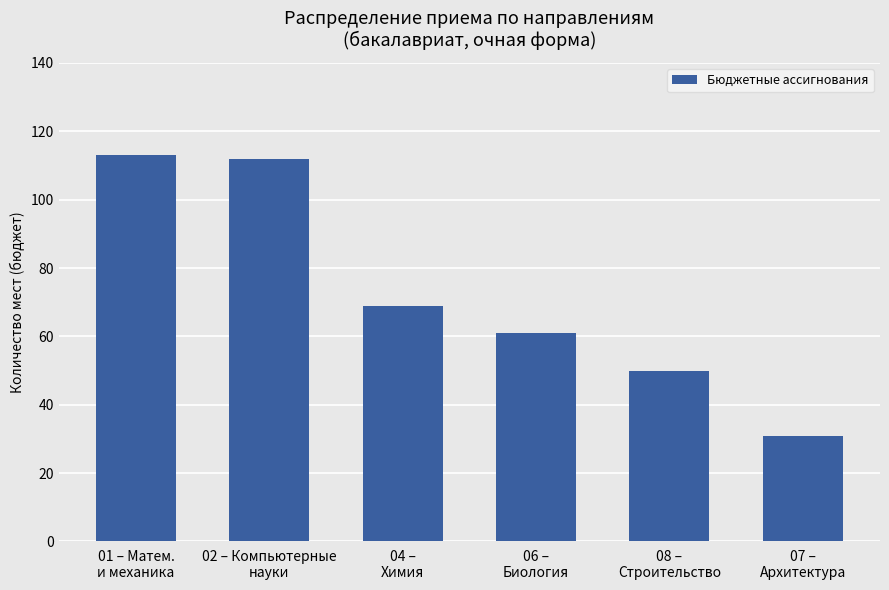

What is the label of the 3rd bar from the right?

06 –
Биология